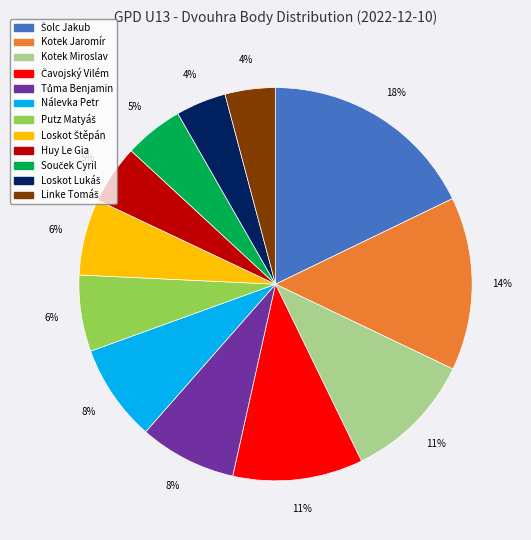

Is there a majority slice in this chart?

No